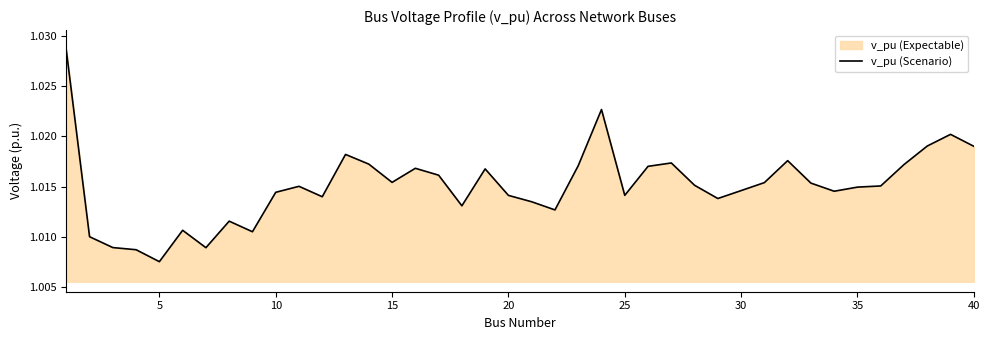

The value at 35 is 0.4. True or false?

False